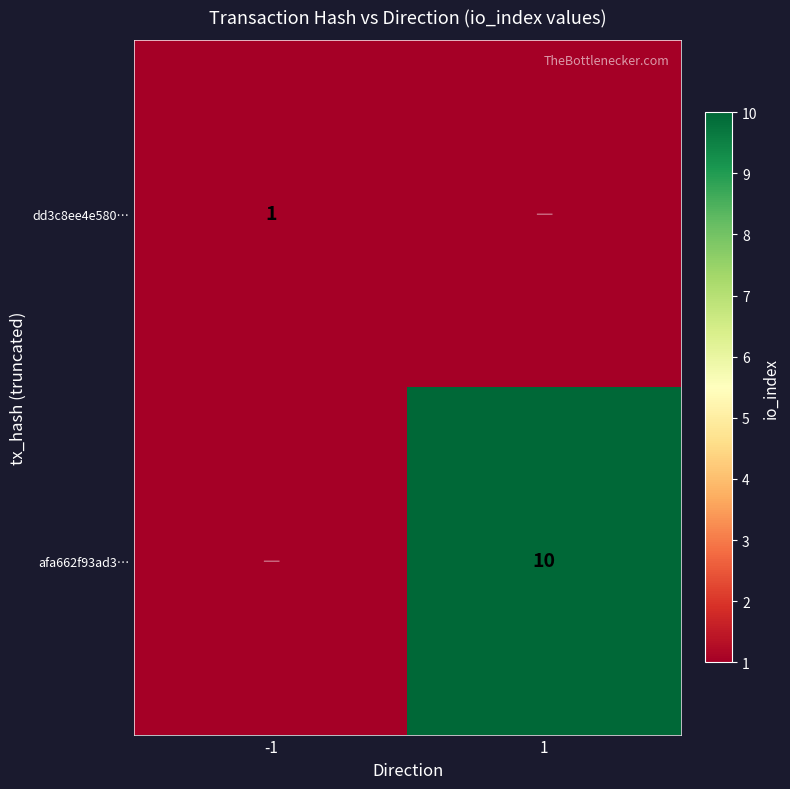

What is the greatest value displayed?

10